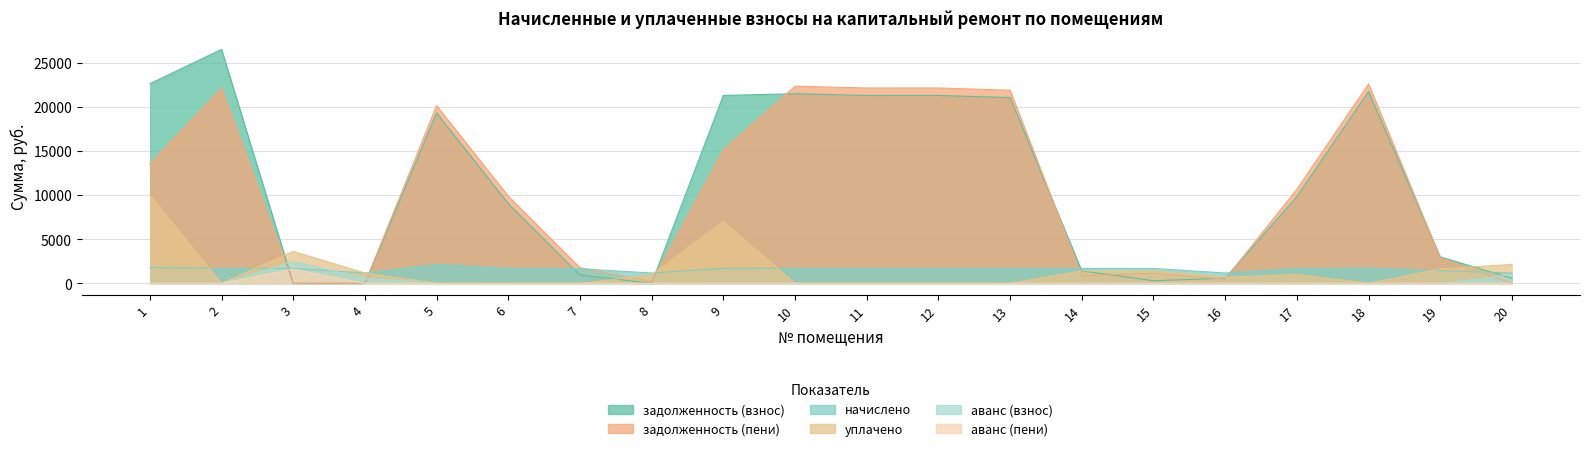

True or false: аванс (взнос) and задолженность (взнос) intersect in this chart.

True